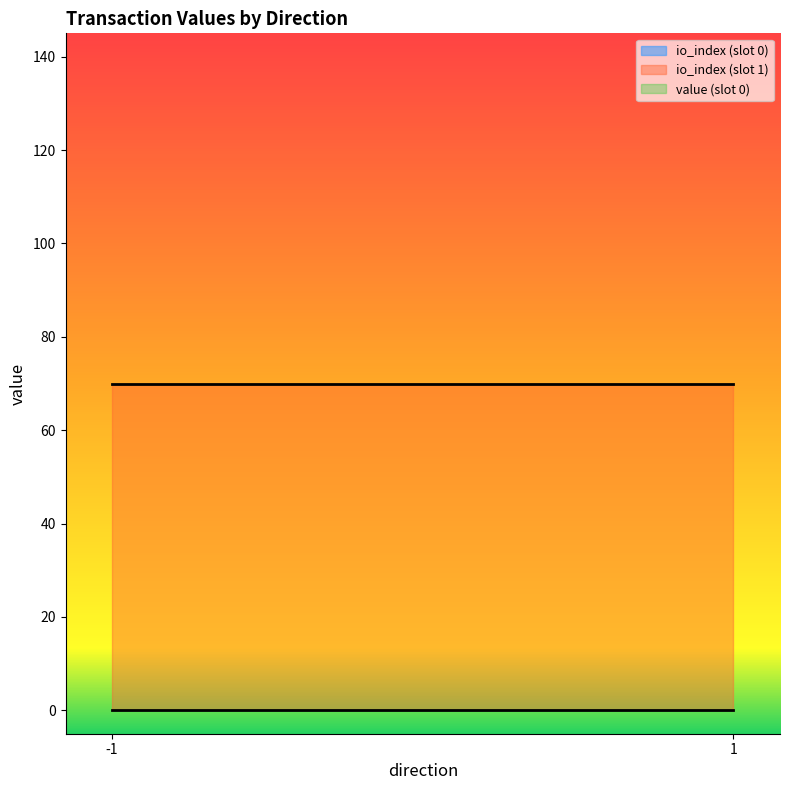

Which series has the largest total across all categories?

io_index (slot 1)